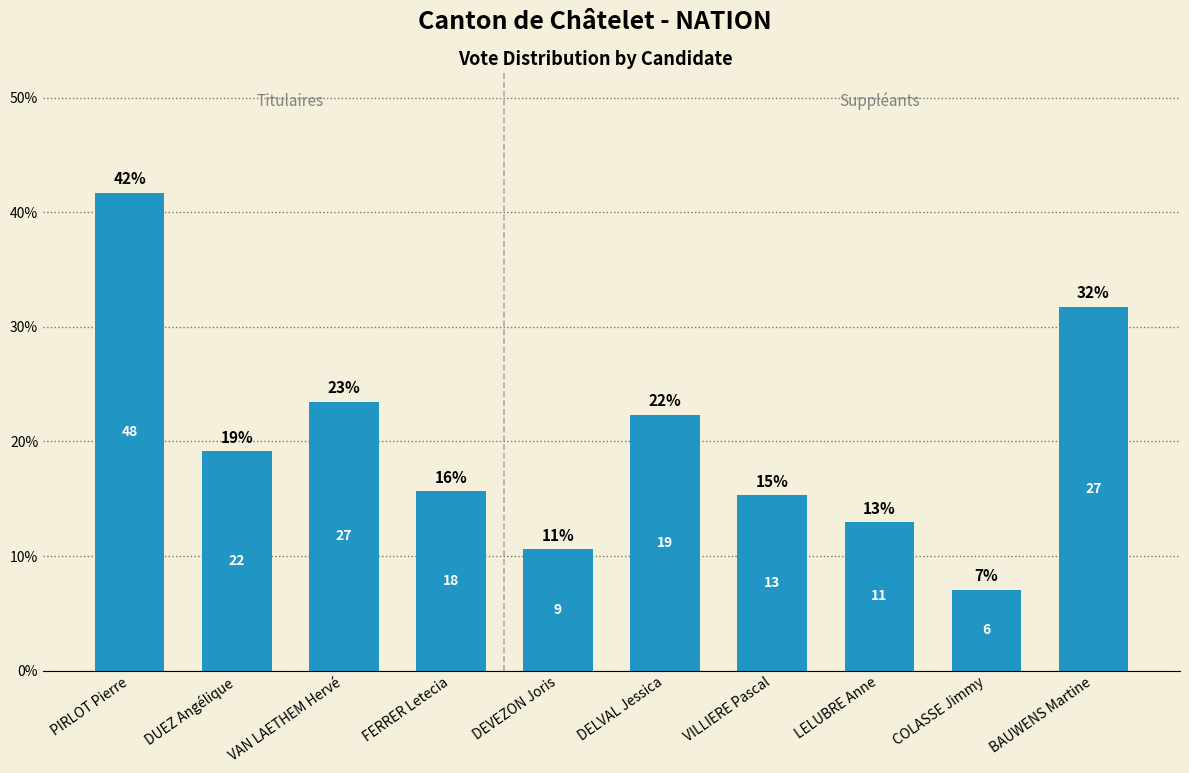

Reading right to left, what are all the values shown in this chart?

BAUWENS Martine=31.8	COLASSE Jimmy=7.1	LELUBRE Anne=12.9	VILLIERE Pascal=15.3	DELVAL Jessica=22.4	DEVEZON Joris=10.6	FERRER Letecia=15.7	VAN LAETHEM Hervé=23.5	DUEZ Angélique=19.1	PIRLOT Pierre=41.7